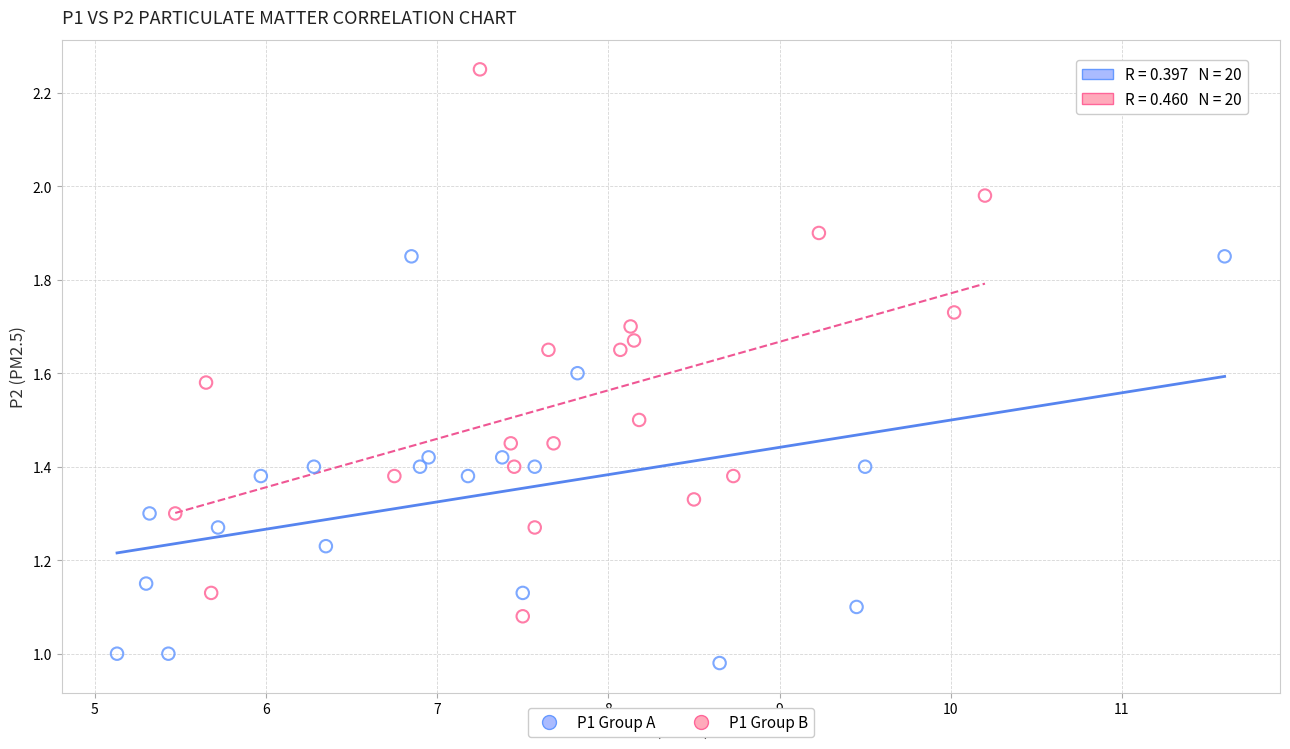

Which series contains the highest Y value?

P1 Group B